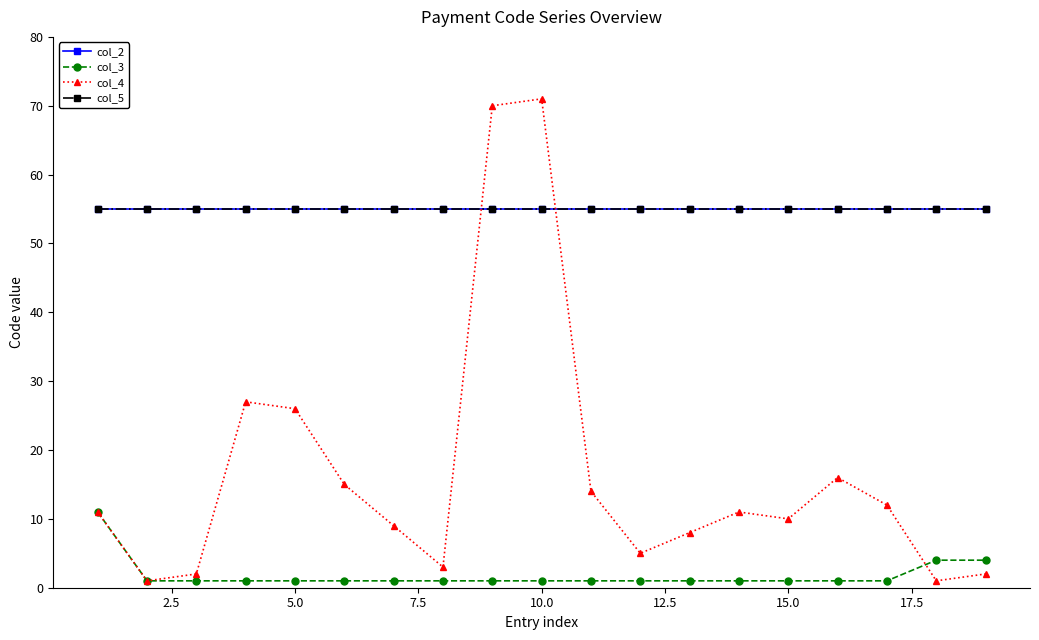

Does the chart have visible grid lines?

No